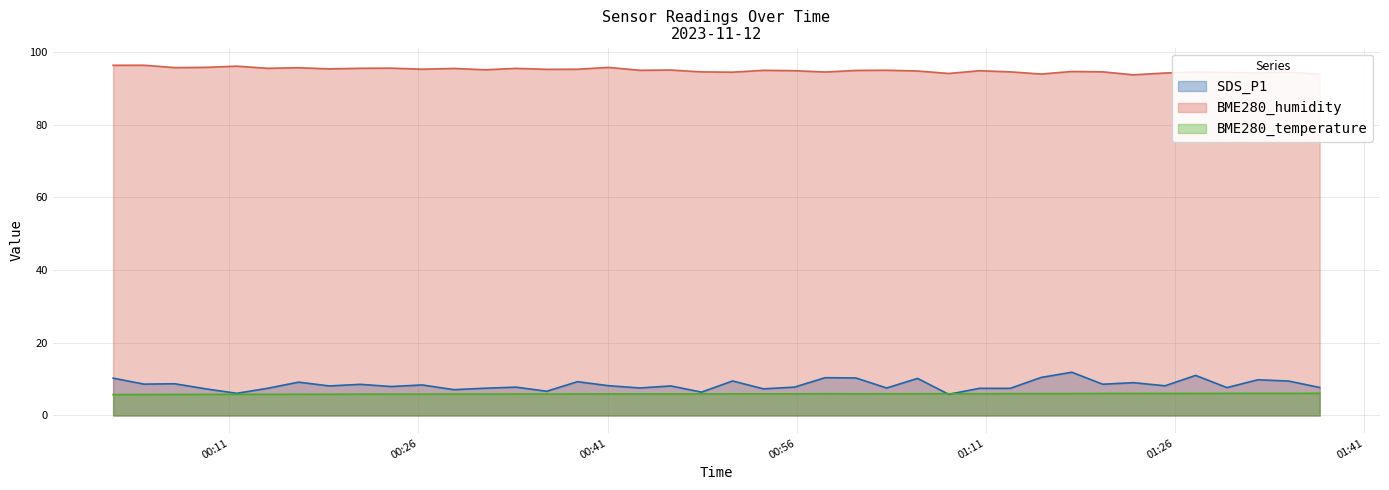

How many interior local valleys does the BME280_temperature series have?

2